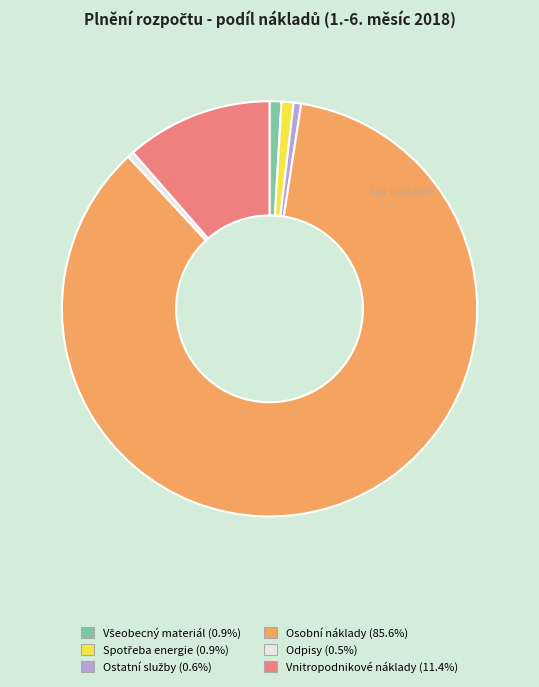

Which category has the biggest portion of the pie?

Osobní náklady